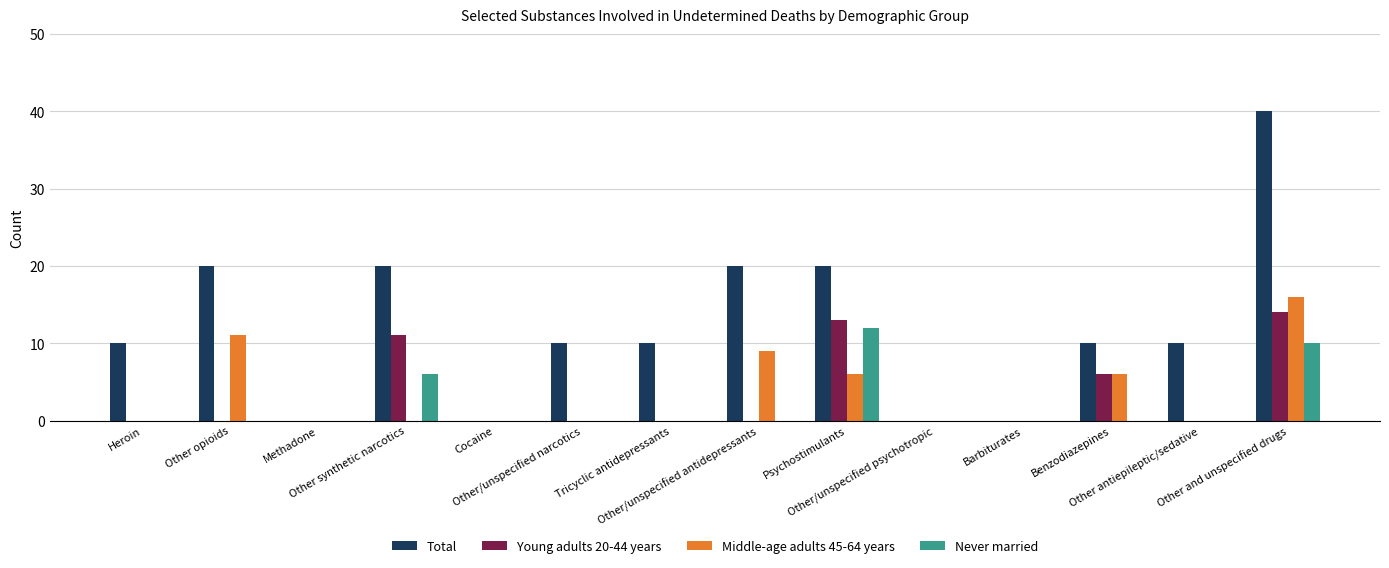

Count the Total values in the range 0 to 20.

13